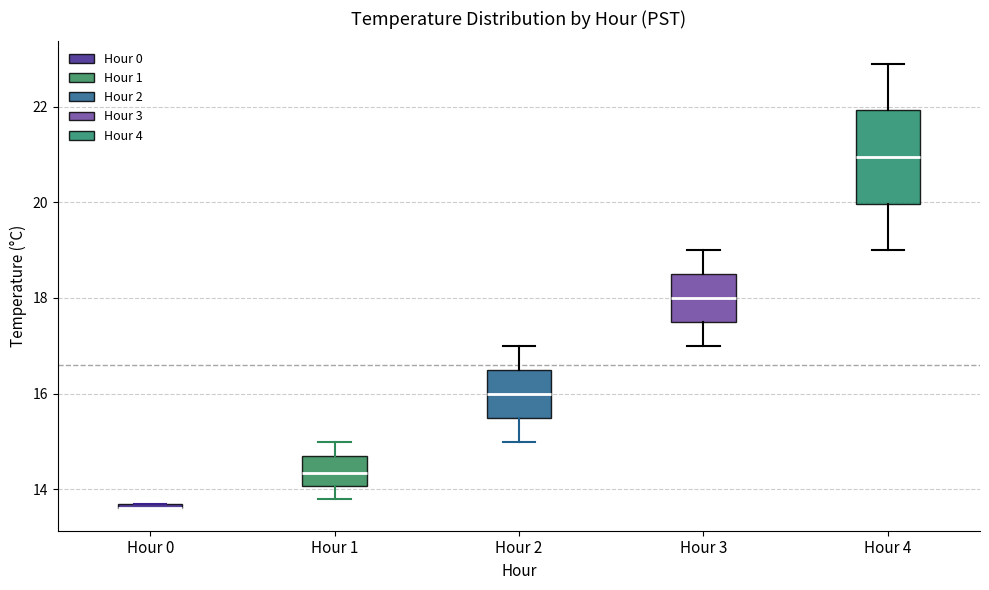

Where is the lower edge of the box for Hour 0 on the y-axis? The values are not printed on the chart, so give them approximately, as read against the axis.

13.6